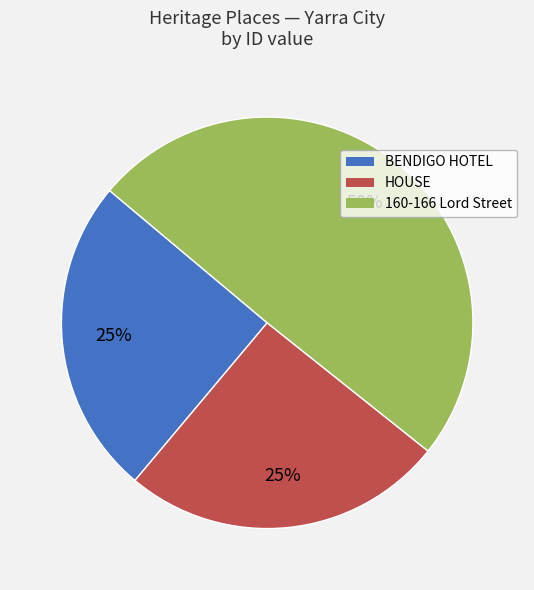

Which slice is the largest?

160-166 Lord Street